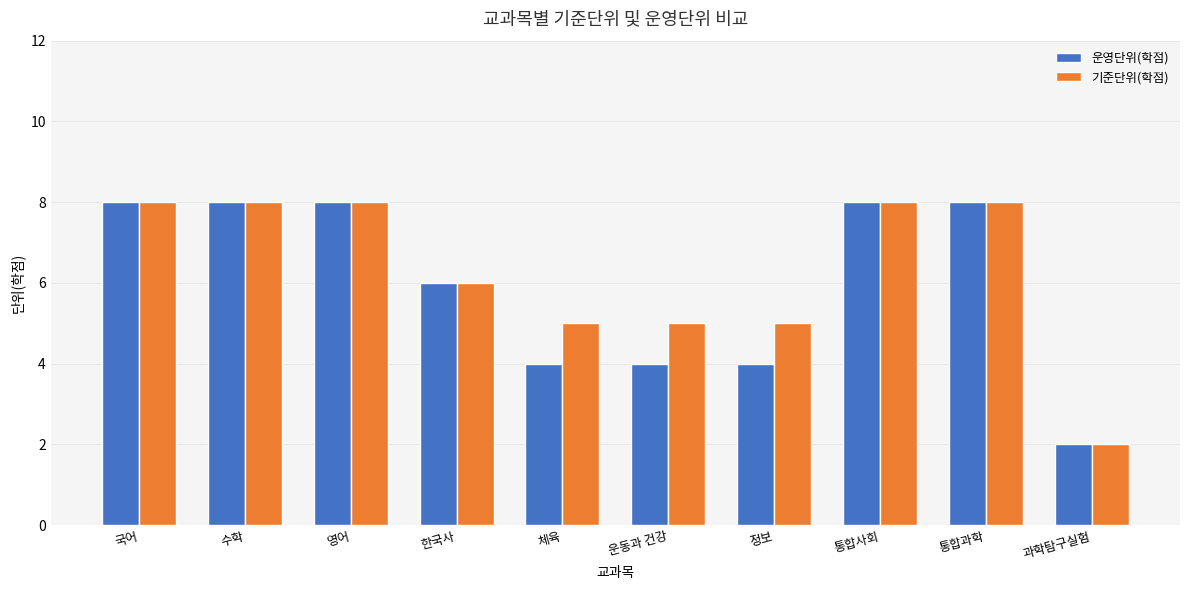

Does the chart contain any negative values?

No